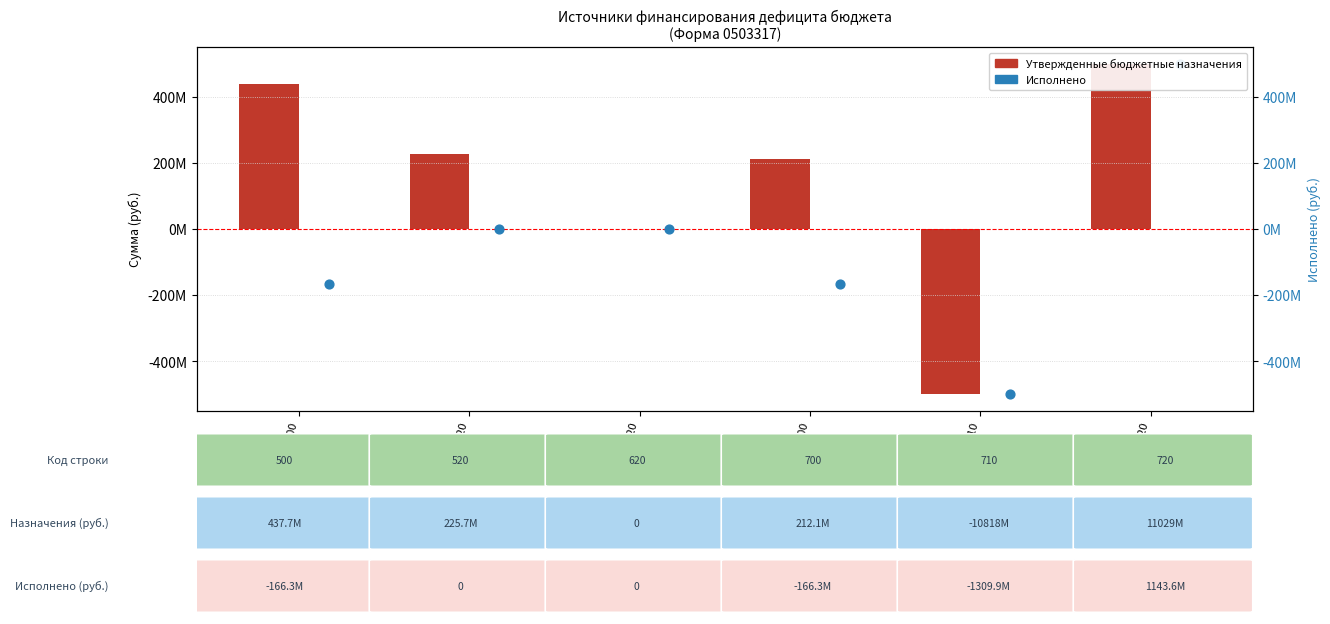

Which series has the largest total across all categories?

Утвержденные бюджетные назначения